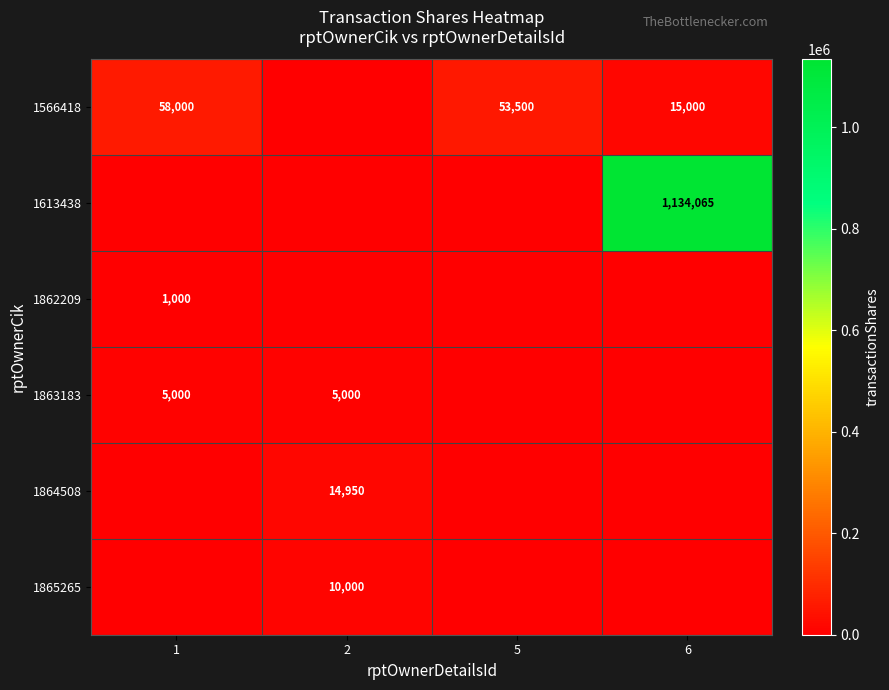

True or false: 1865265 has a value of 13537 at 2.

False